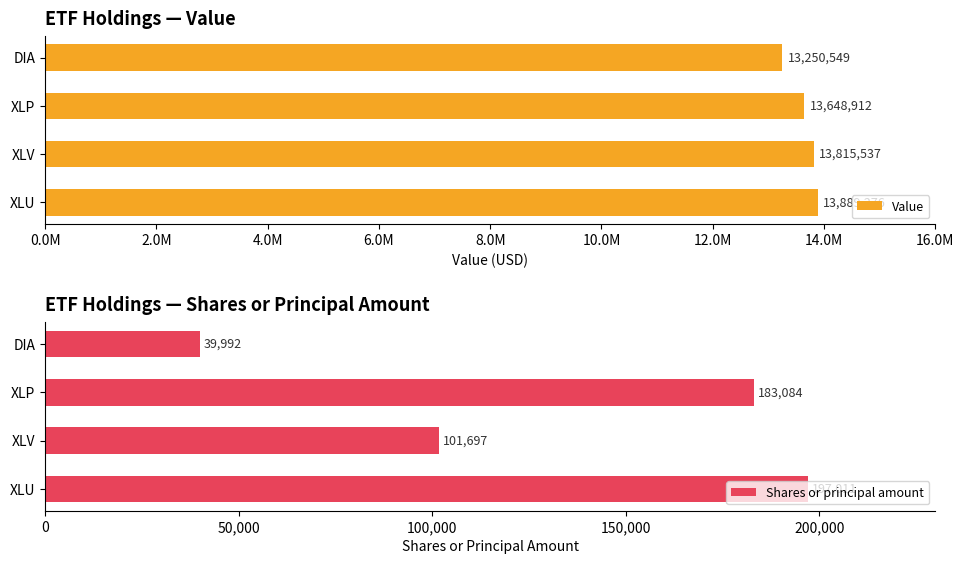

How many data points in Shares or principal amount are above 183084?

1